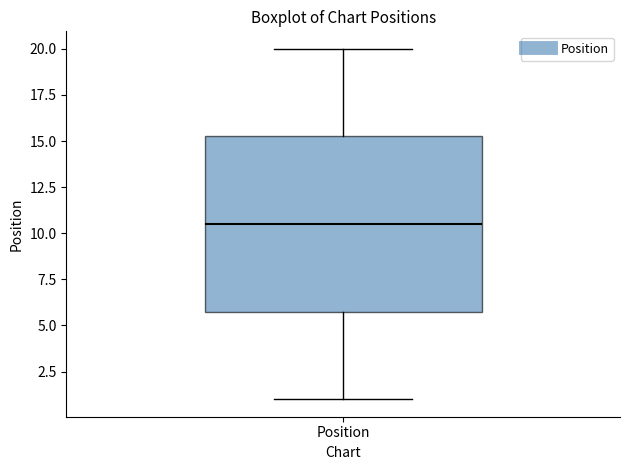

Read this box plot against the y-axis: the position of the median line, the range covered by the box, and the ends of both whiskers. The values are not printed on the chart, so give them approximately, as read against the axis.

median 10.5, box 6.0 to 15.5, whiskers 1.0 to 20.0